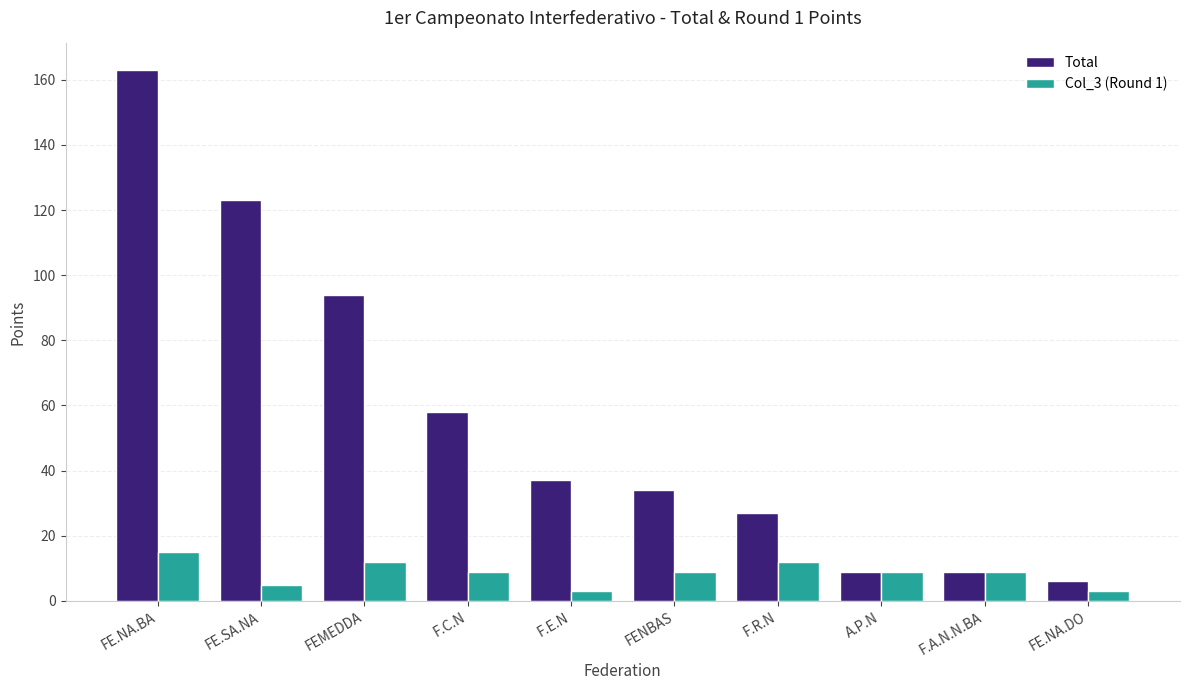

Count the number of data series in this chart.

2